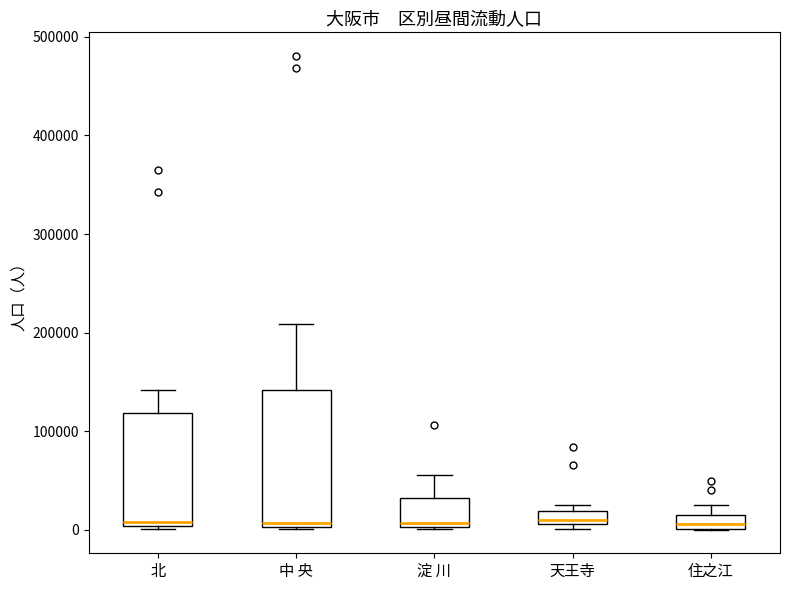

Which box is the tallest, from its lower edge to its upper edge?

中 央